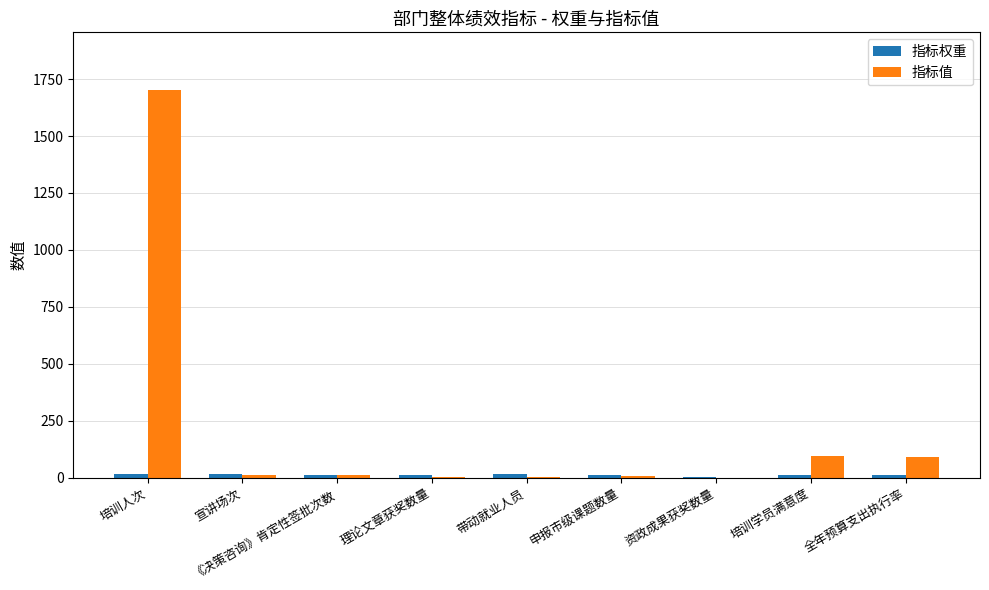

The 指标值 series shows 2284 at 培训人次. True or false?

False